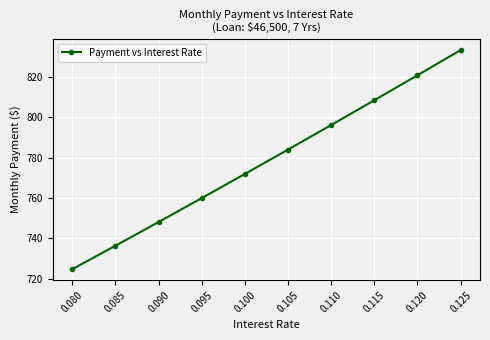

Reading left to right, list all the values displayed in this chart.

0.080=724.8	0.085=736.4	0.090=748.1	0.095=760.0	0.100=772.0	0.105=784.0	0.110=796.2	0.115=808.5	0.120=820.9	0.125=833.3